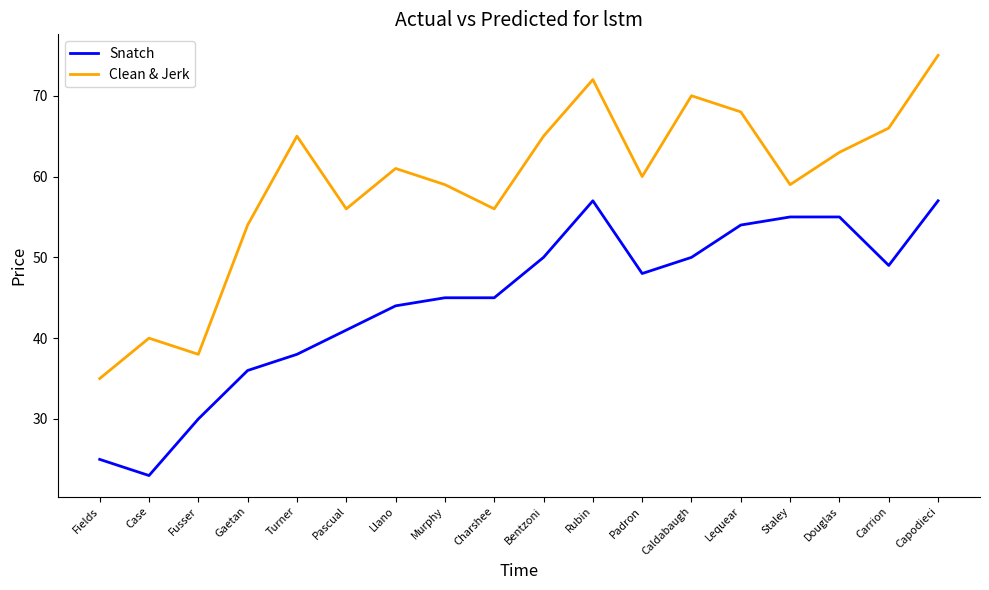

Is this an area chart (filled region under the line)?

No